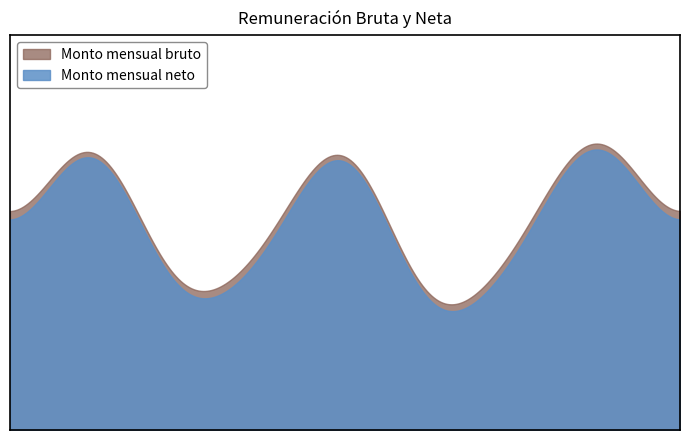

Is it true that Monto mensual bruto equals 17019.9 at CONTADOR_3?

False